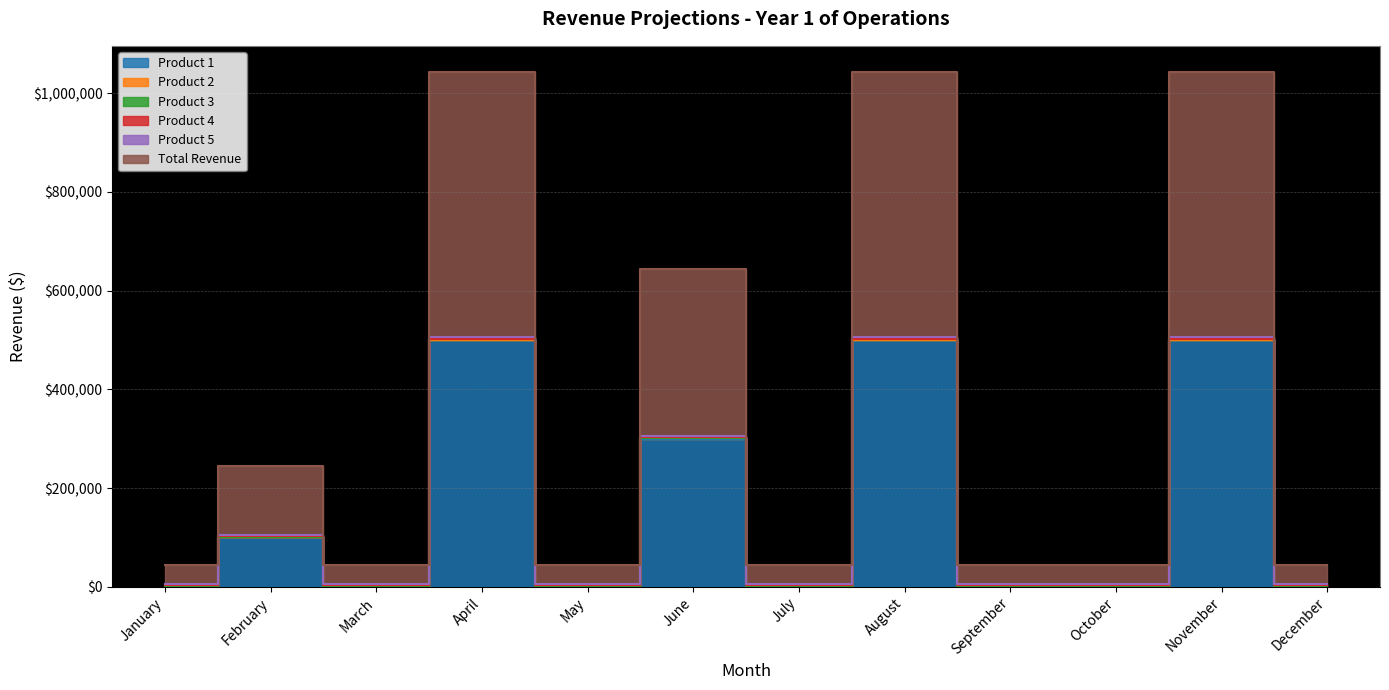

What is the difference between the maximum and minimum values in the Total Revenue series?

499900